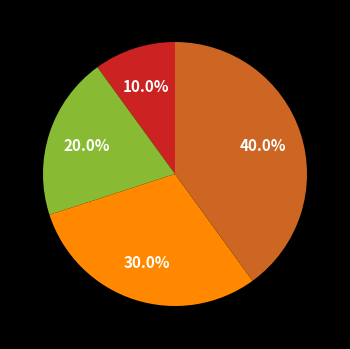

Is there a majority slice in this chart?

No